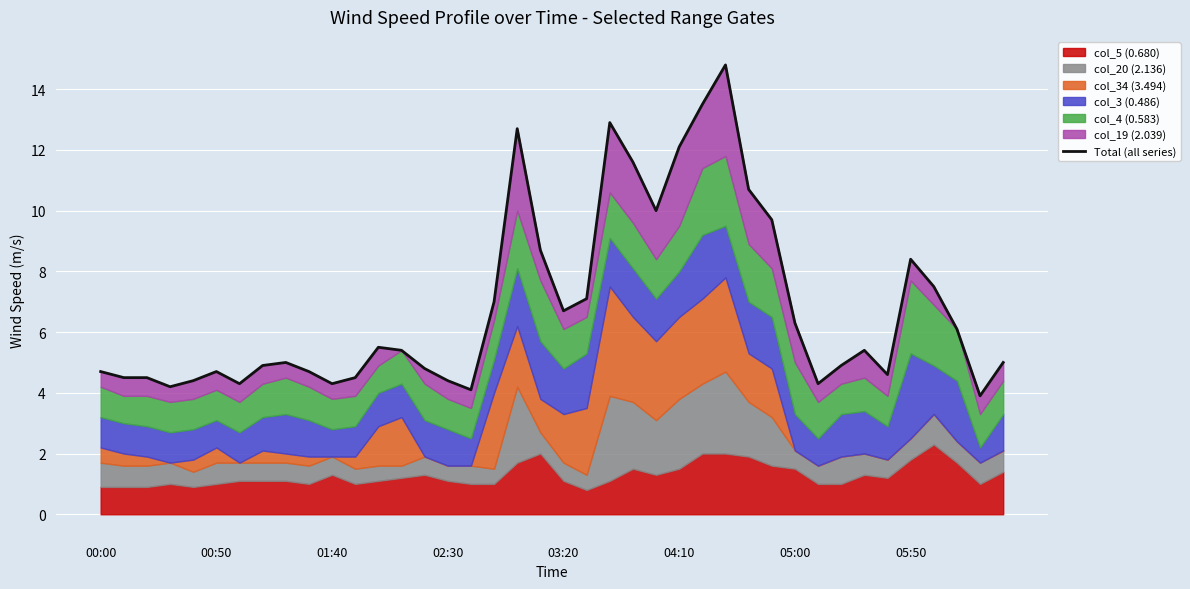

Rank the categories by value from highest to lowest.

27, 26, 22, 18, 25, 23, 28, 24, 29, 19, 35, 36, 21, 17, 20, 30, 37, 12, 13, 33, 8, 39, 05:50, 32, 14, 00:00, 9, 04:10, 34, 00:50, 01:40, 11, 03:20, 15, 05:00, 10, 31, 02:30, 16, 38